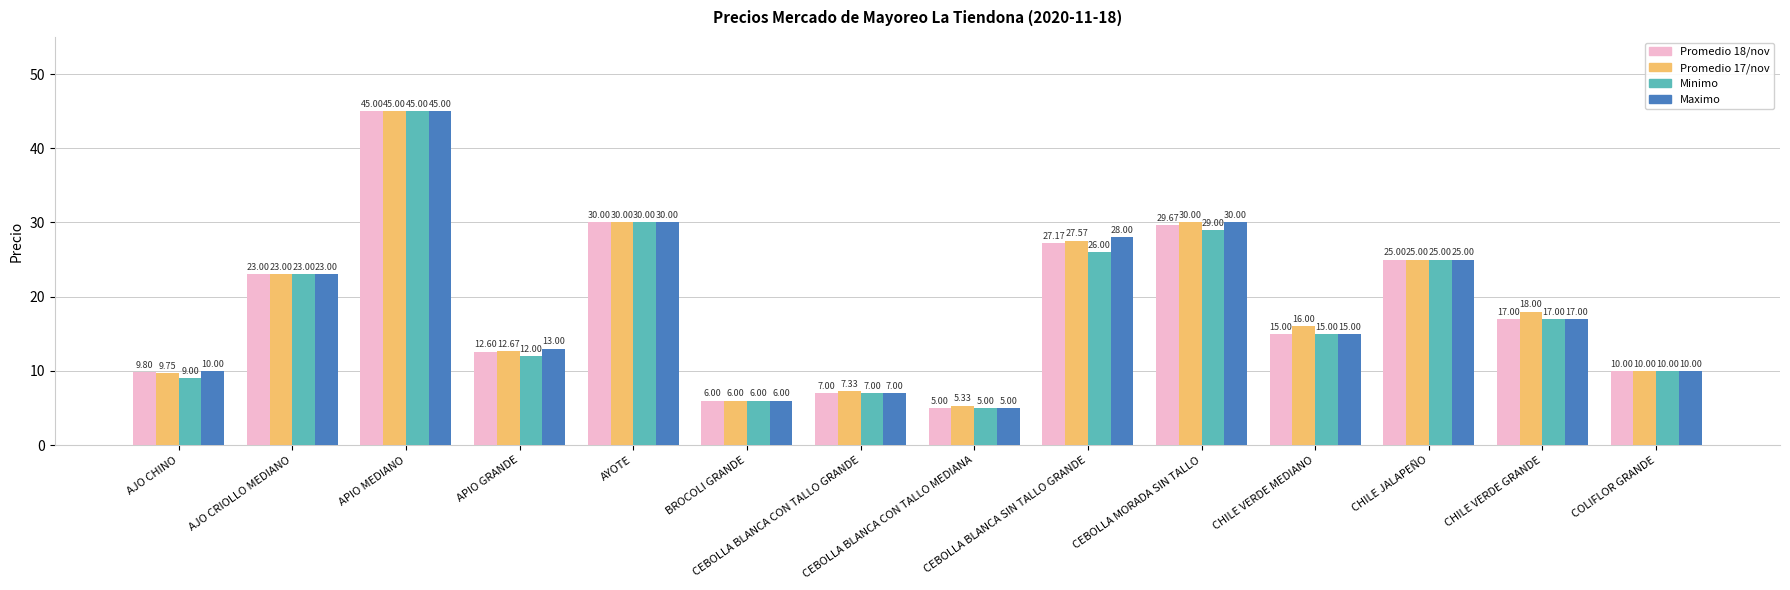

At which category is the sum across all series the highest?

APIO MEDIANO